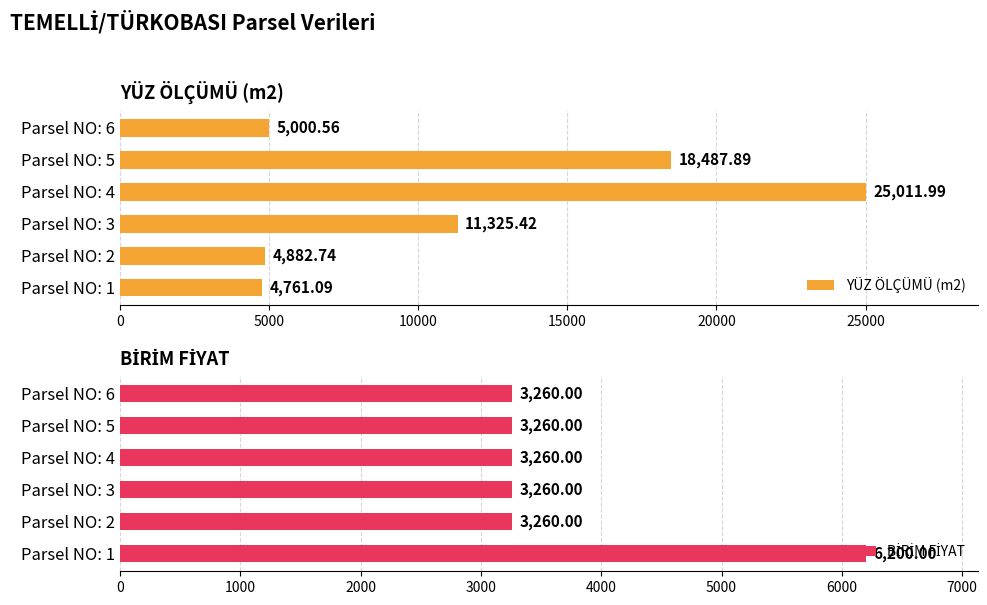

Which series has the largest total across all categories?

YÜZ ÖLÇÜMÜ (m2)